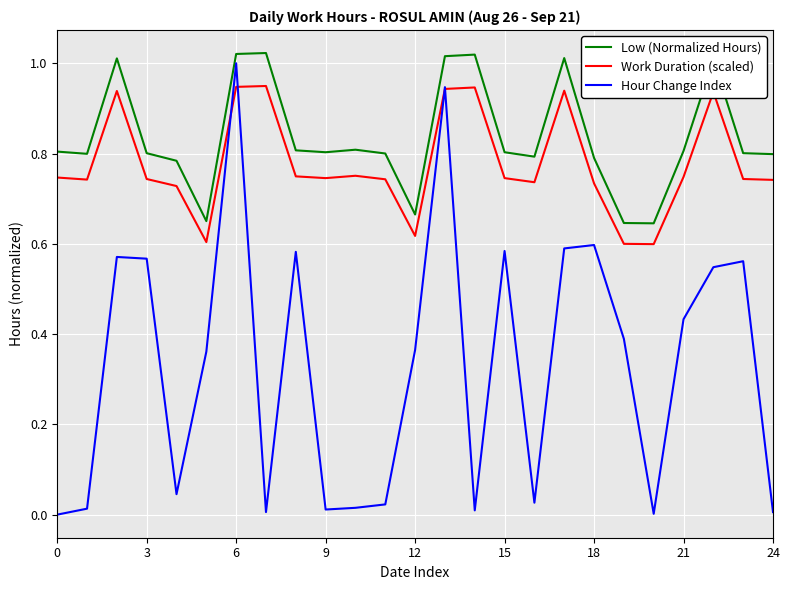

True or false: Low (Normalized Hours) and Work Duration (scaled) intersect in this chart.

False